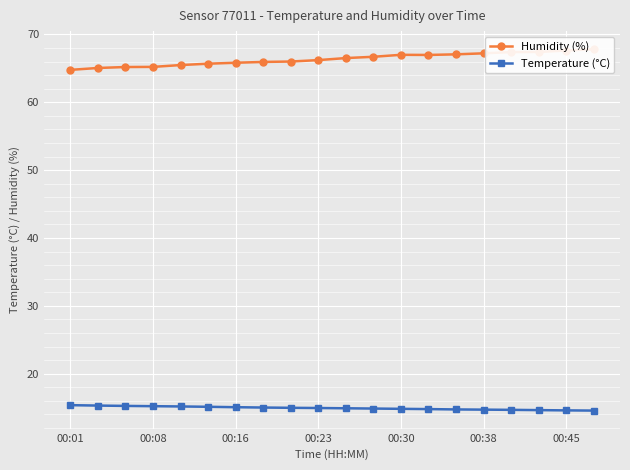

How many lines are shown in the chart?

2